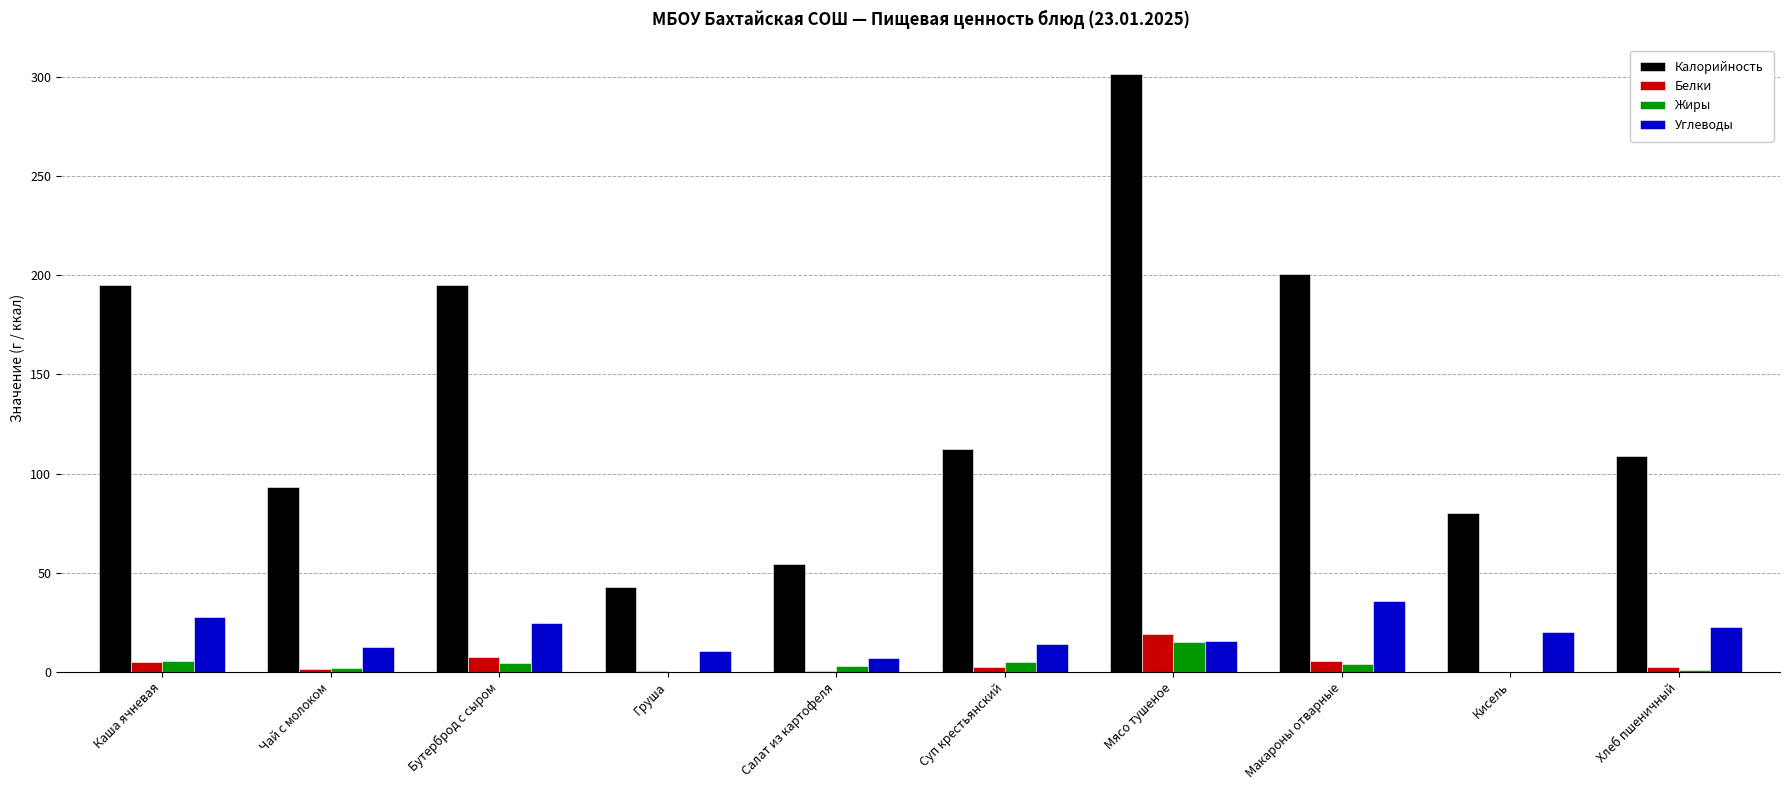

Which series changed the most between Чай с молоком and Груша?

Калорийность